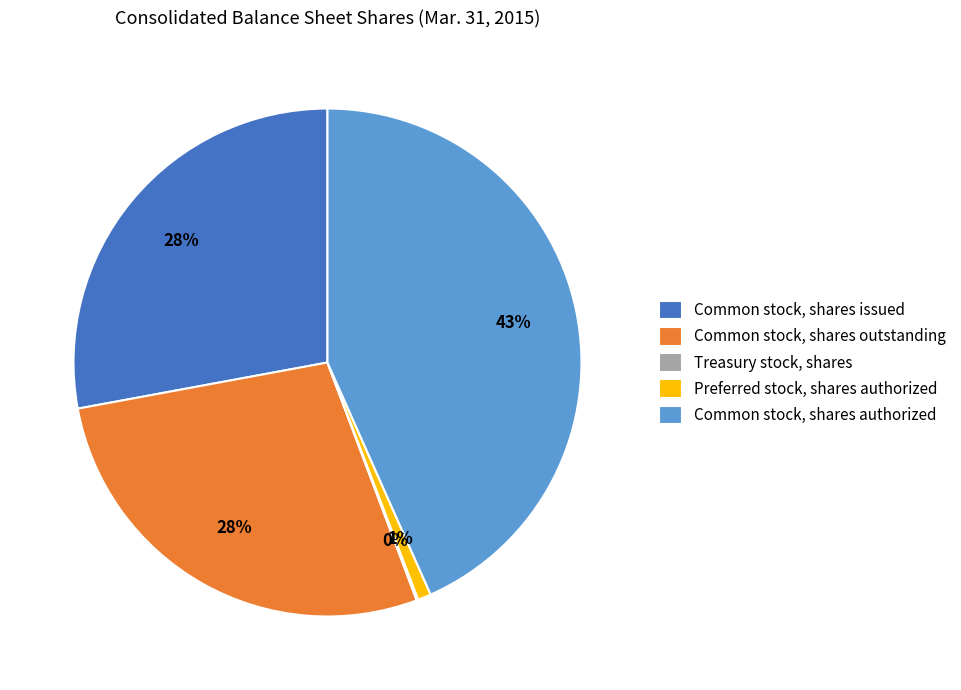

Which has a higher value, Preferred stock, shares authorized or Common stock, shares outstanding?

Common stock, shares outstanding